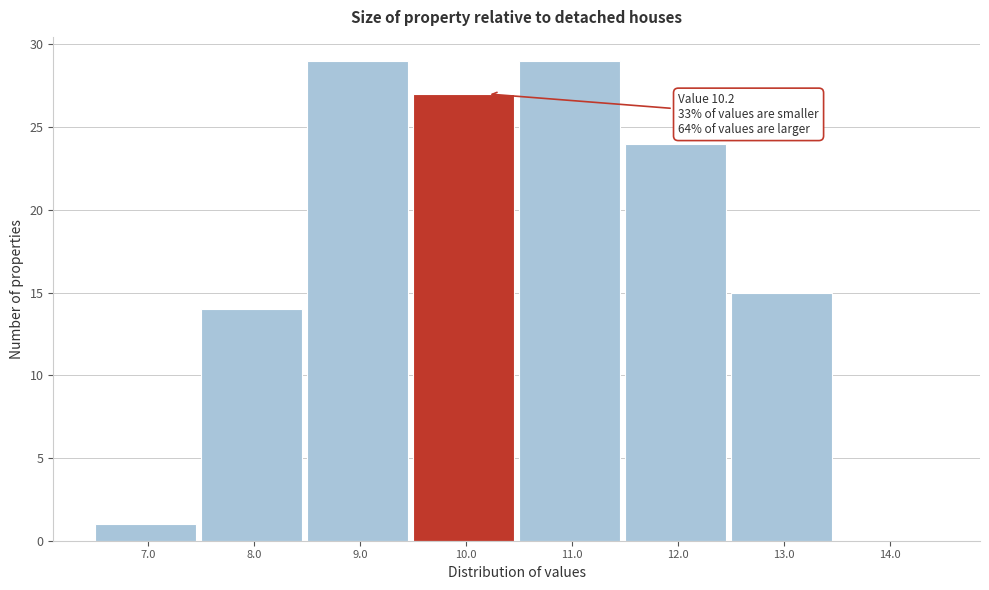

Reading right to left, transcribe all the data shown in this chart.

14.0=0	13.0=15	12.0=24	11.0=29	10.0=27	9.0=29	8.0=14	7.0=1